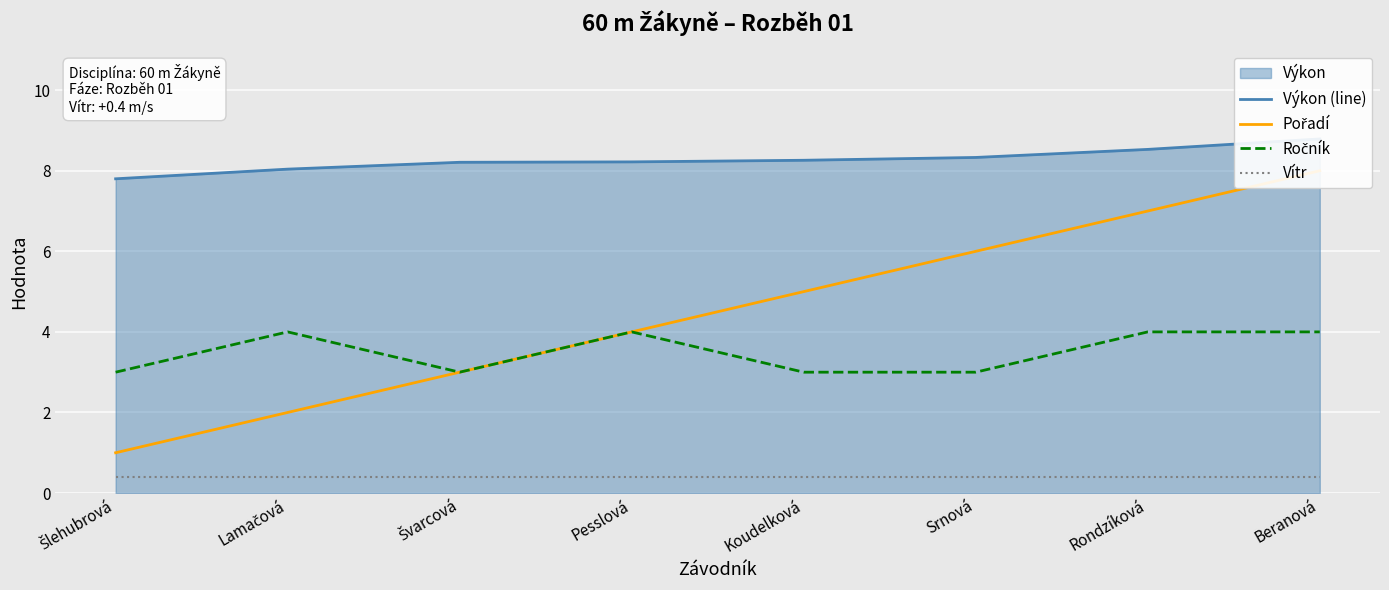

What is the average value of the Vítr series?

0.4